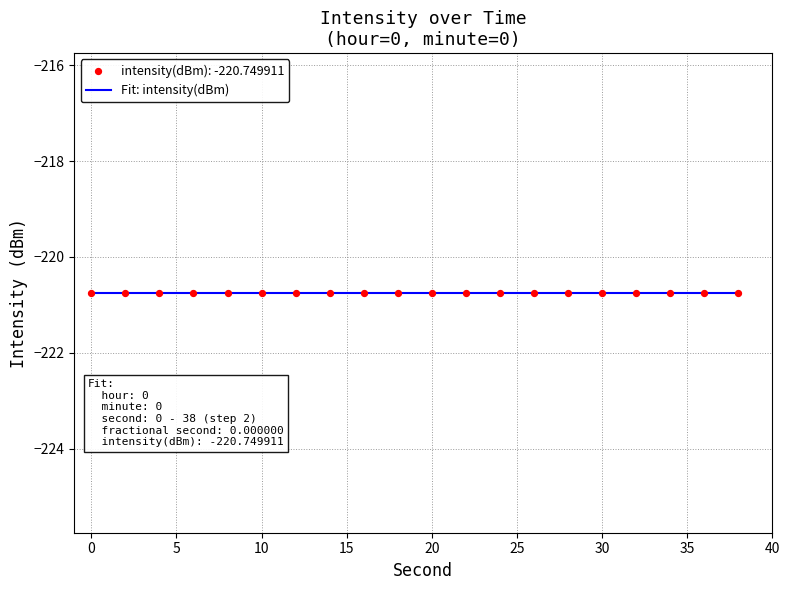

Is the value of intensity(dBm) at 0 greater than the value of minute at 22?

No